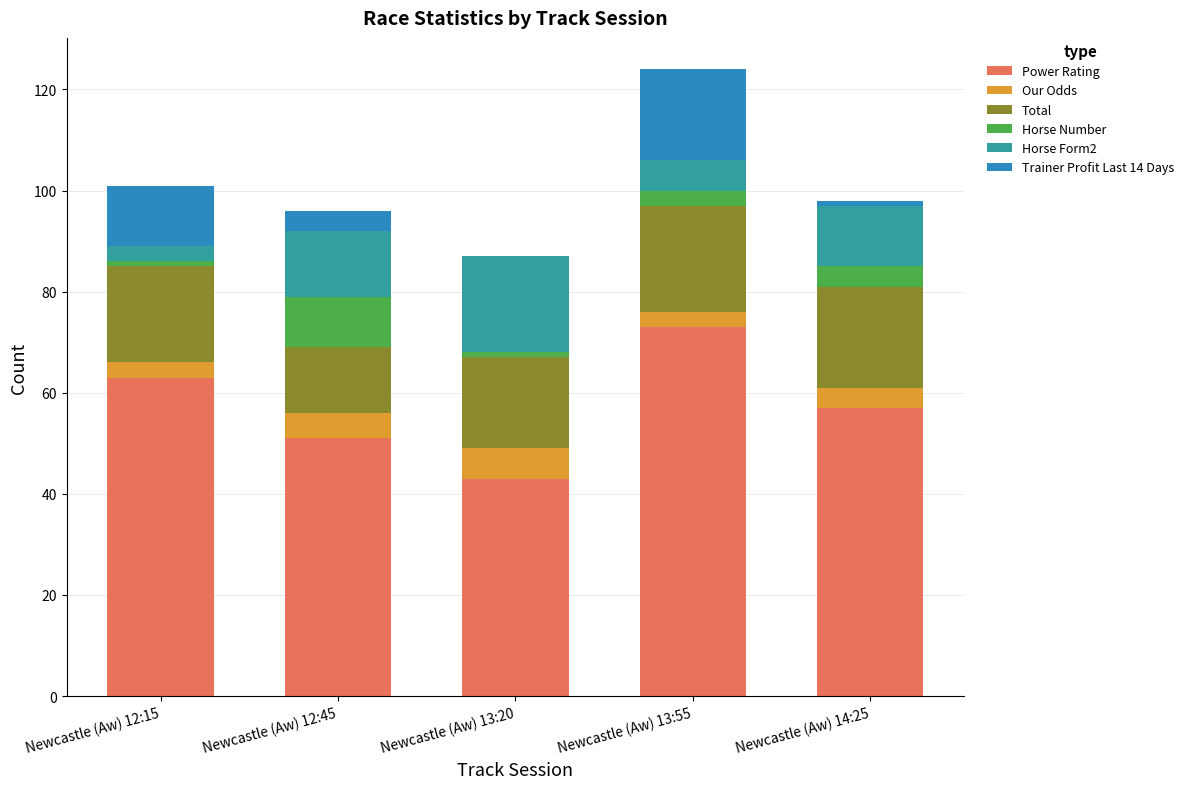

What is the label of the 1st bar from the left?

Newcastle (Aw) 12:15